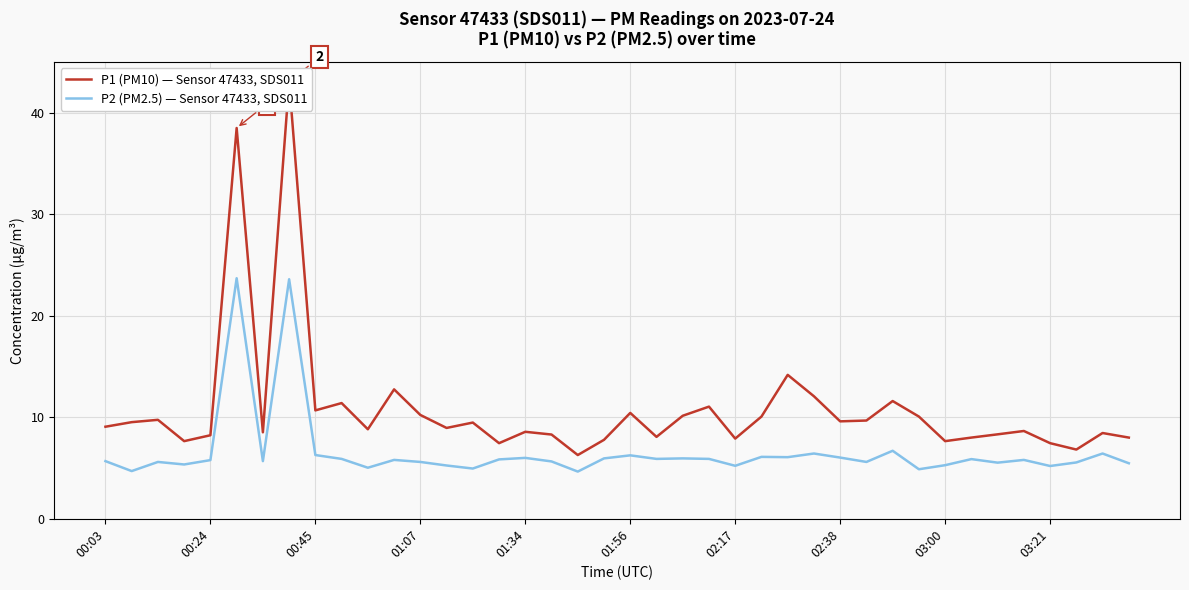

Which has a higher value, 20 or 23?

23